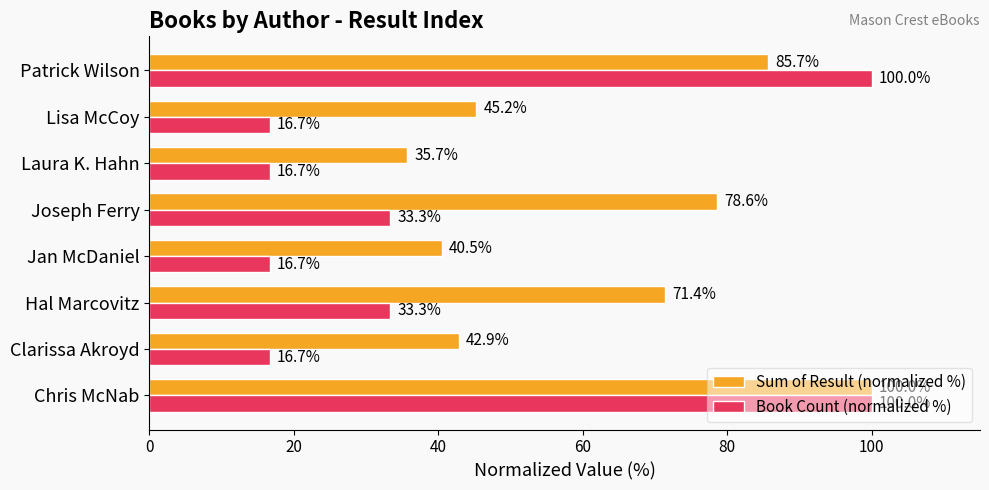

What is the sum of all Book Count (normalized %) values?

333.3